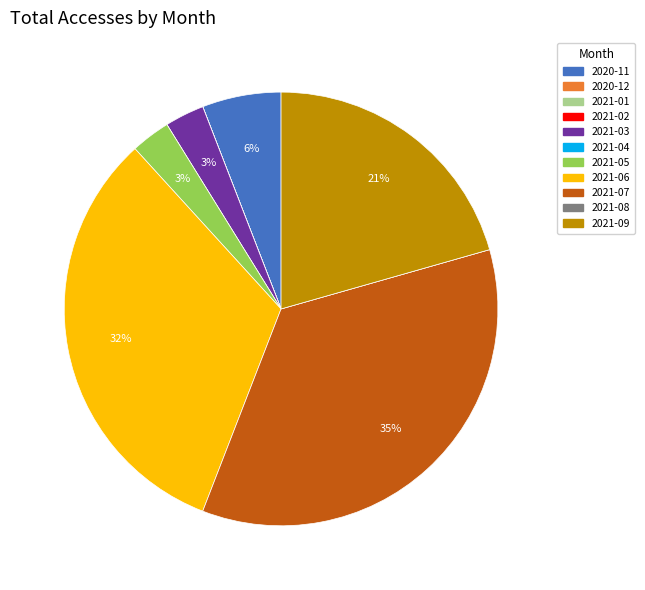

Does 2021-03 represent more than half of the total?

No